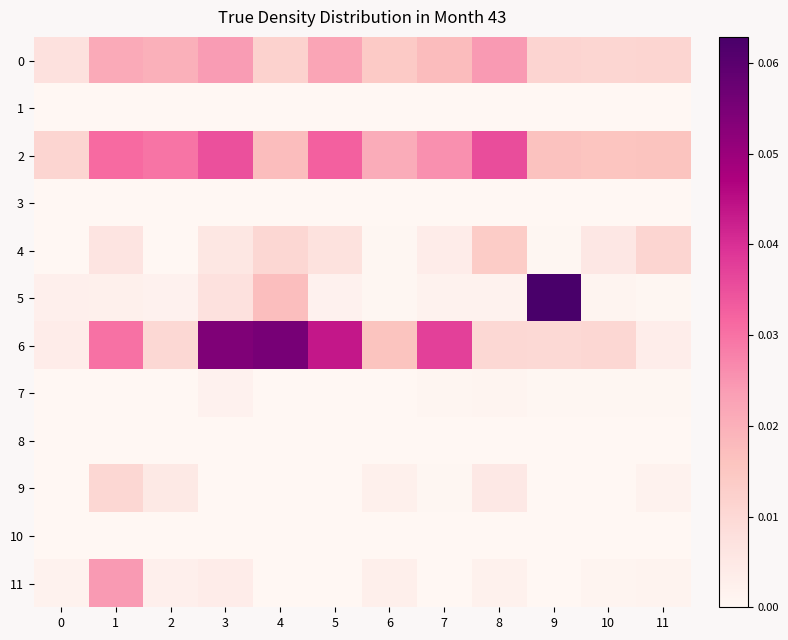

Which has a higher value, 5 or 6?

5